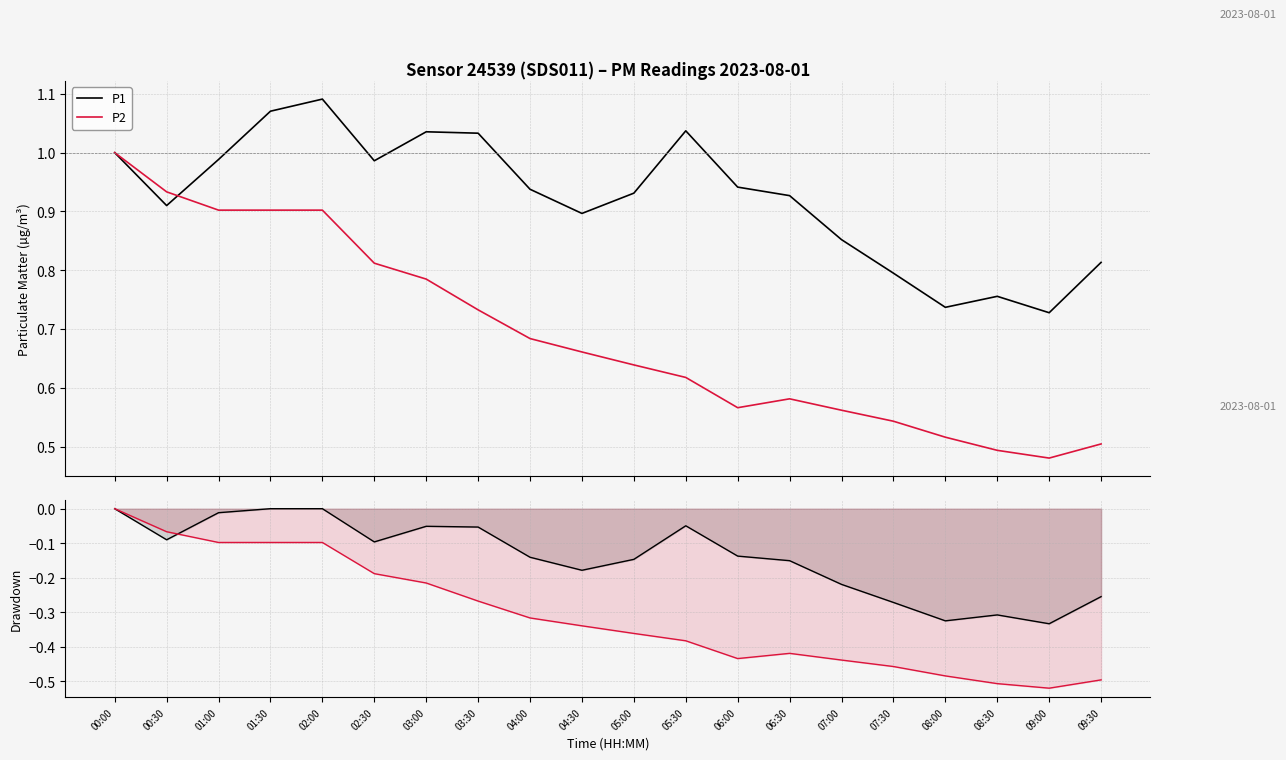

Does the chart display data point markers on the line(s)?

No